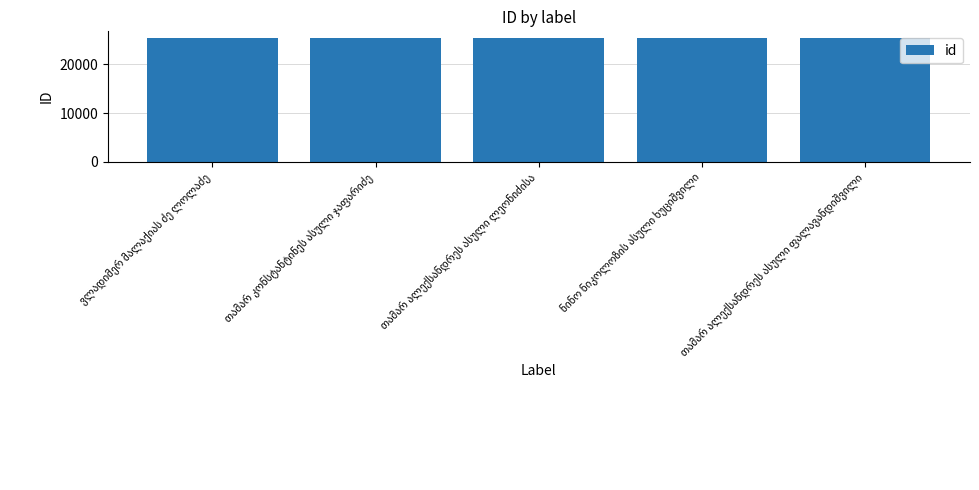

What is the average value?

25511